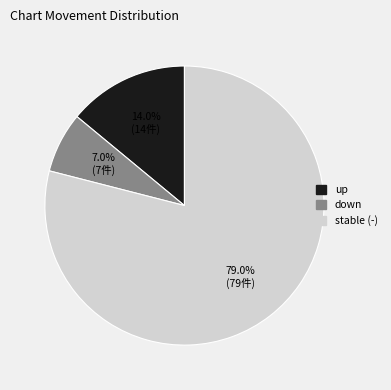

Count the number of slices in the pie.

3